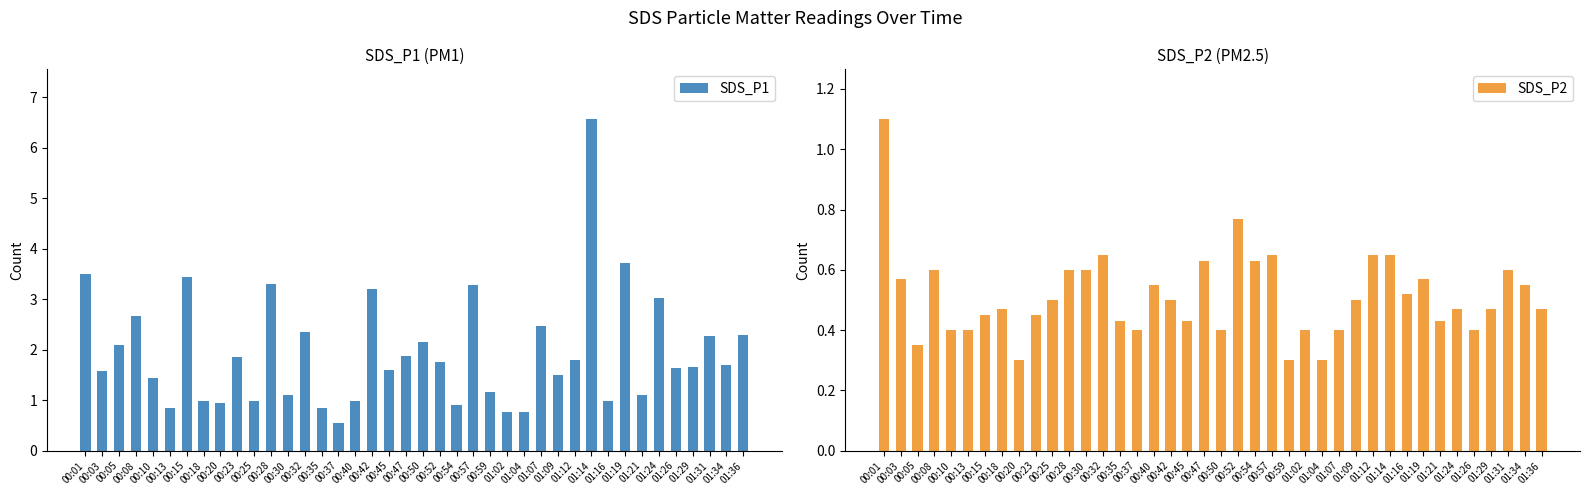

At which label is SDS_P1 closest to 3?

01:24